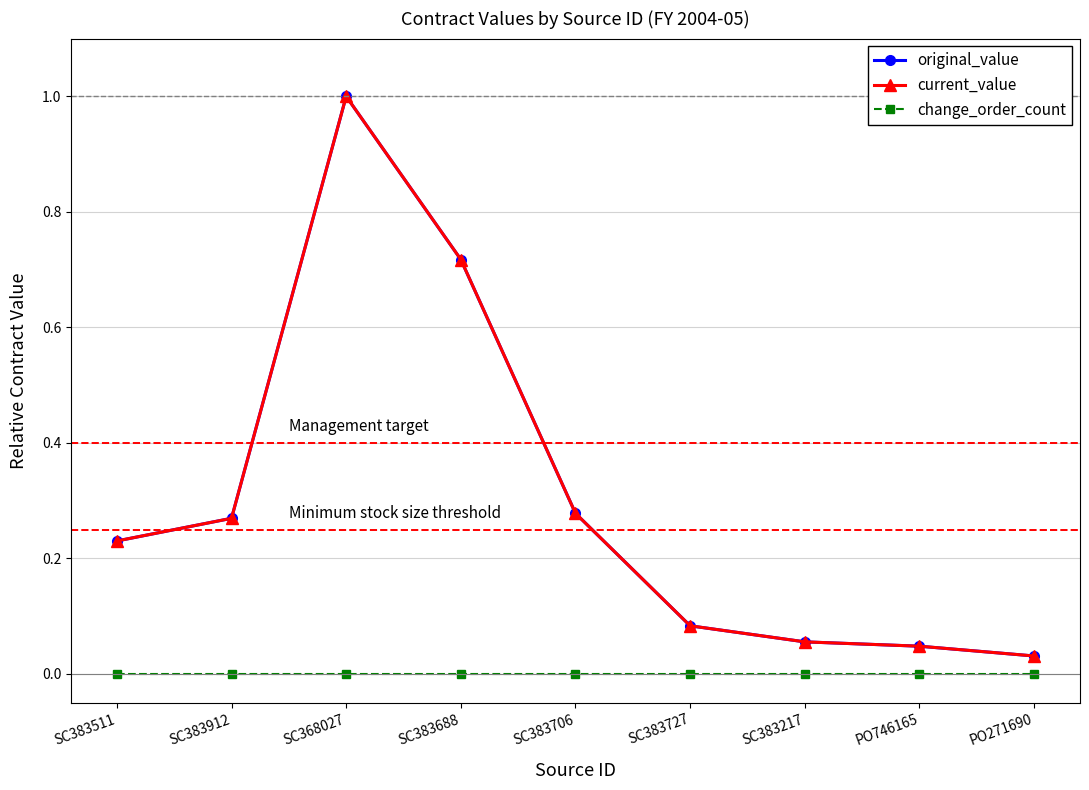

Does the chart have visible grid lines?

Yes